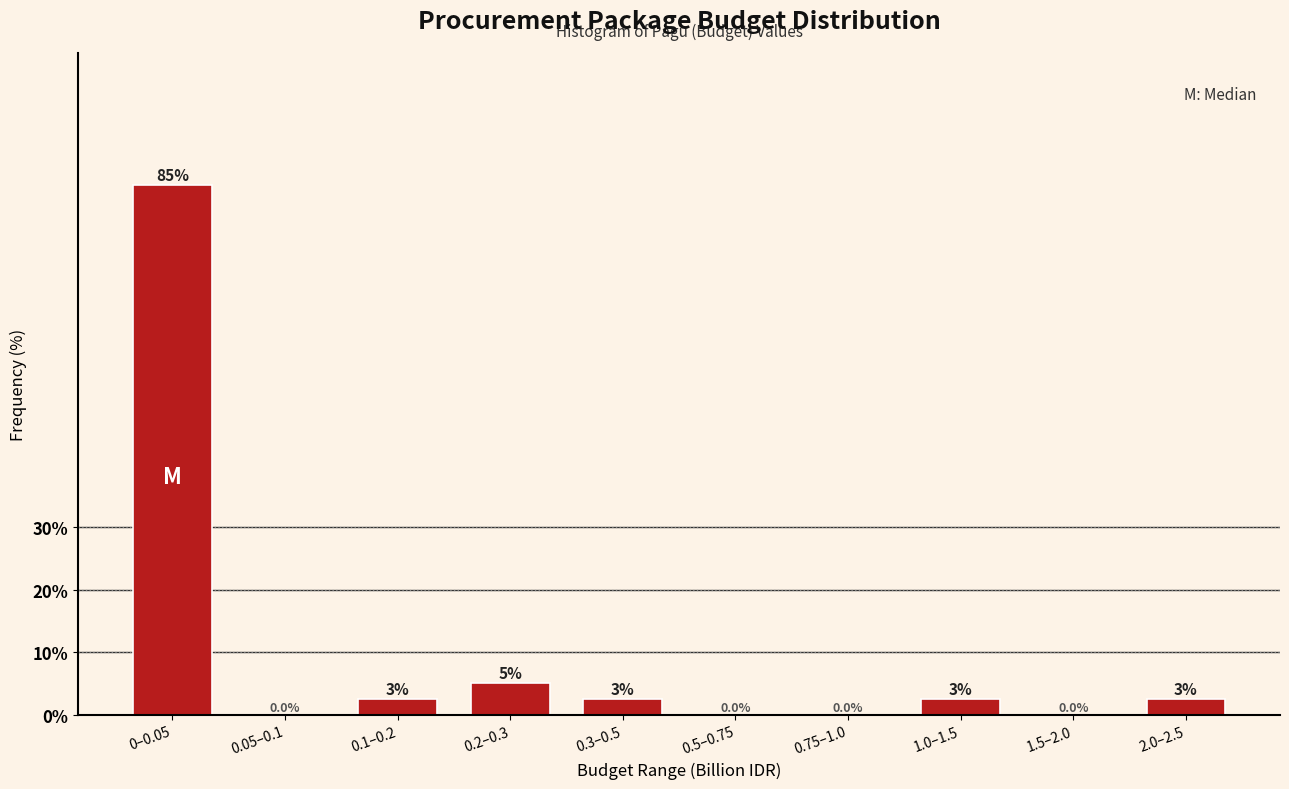

The value at 0.2–0.3 is 1.2. True or false?

False